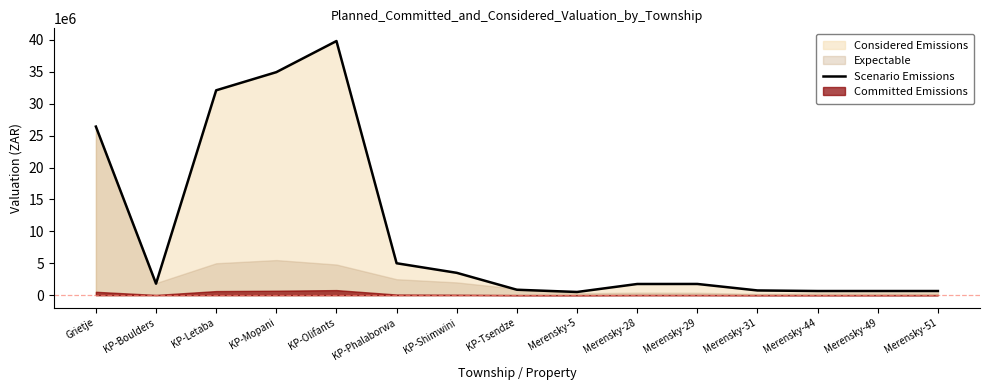

Where is the first local minimum?

KP-Boulders